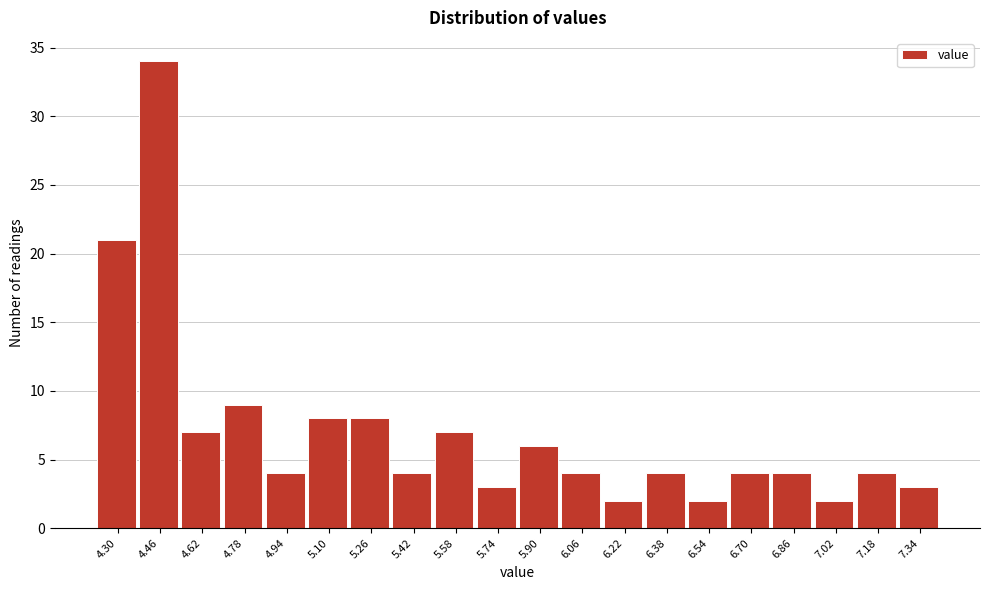

Reading right to left, what are all the values shown in this chart?

7.34=3	7.18=4	7.02=2	6.86=4	6.70=4	6.54=2	6.38=4	6.22=2	6.06=4	5.90=6	5.74=3	5.58=7	5.42=4	5.26=8	5.10=8	4.94=4	4.78=9	4.62=7	4.46=34	4.30=21